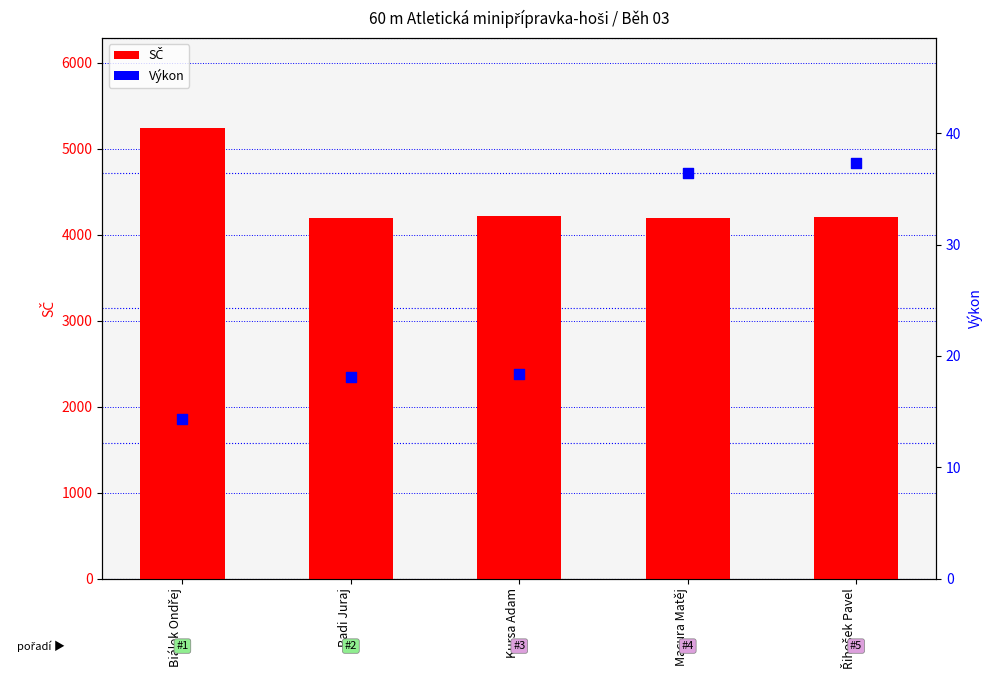

Which series has the widest spread of Y values?

SČ